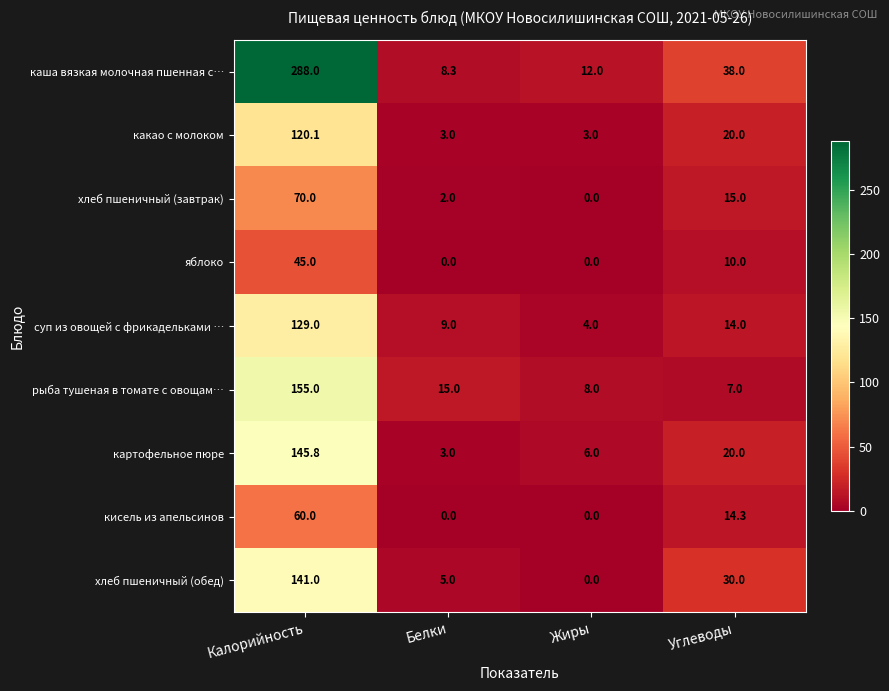

List the series in order of their peak value, highest first.

каша вязкая молочная пшенная с…, рыба тушеная в томате с овощам…, картофельное пюре, хлеб пшеничный (обед), суп из овощей с фрикадельками …, какао с молоком, хлеб пшеничный (завтрак), кисель из апельсинов, яблоко